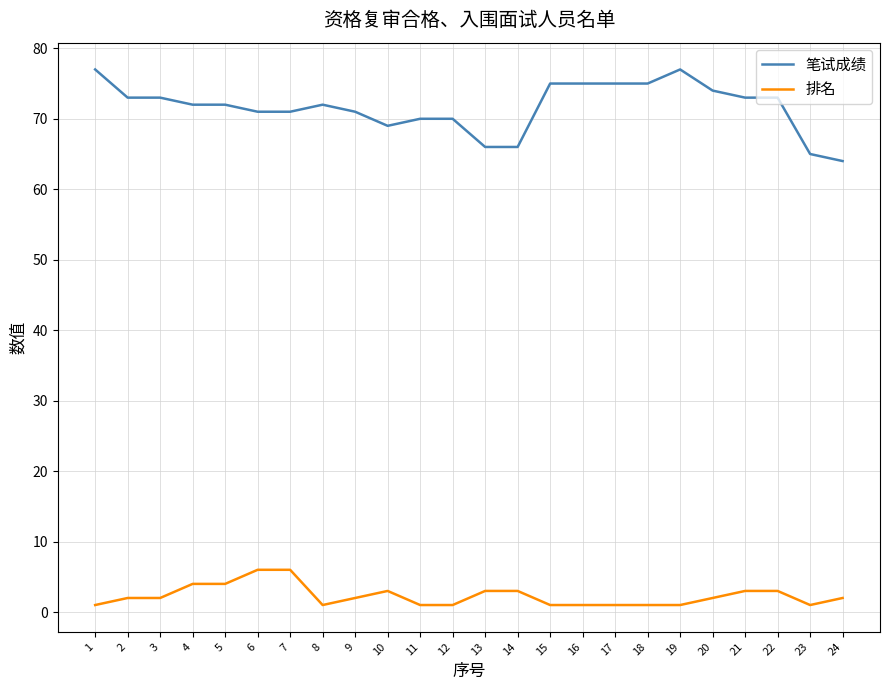

List the series in order of their peak value, lowest first.

排名, 笔试成绩